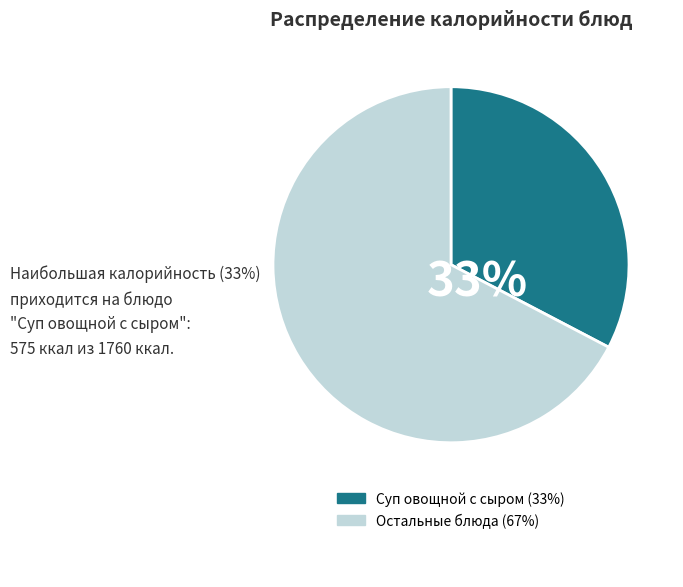

To the nearest percent, what is the average slice percentage?

50%